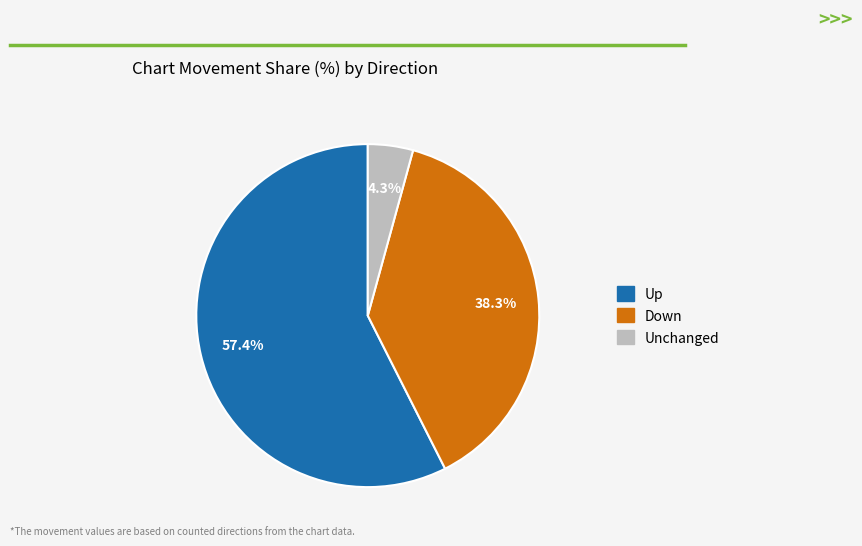

Is there any slice that represents more than half of the pie?

Yes